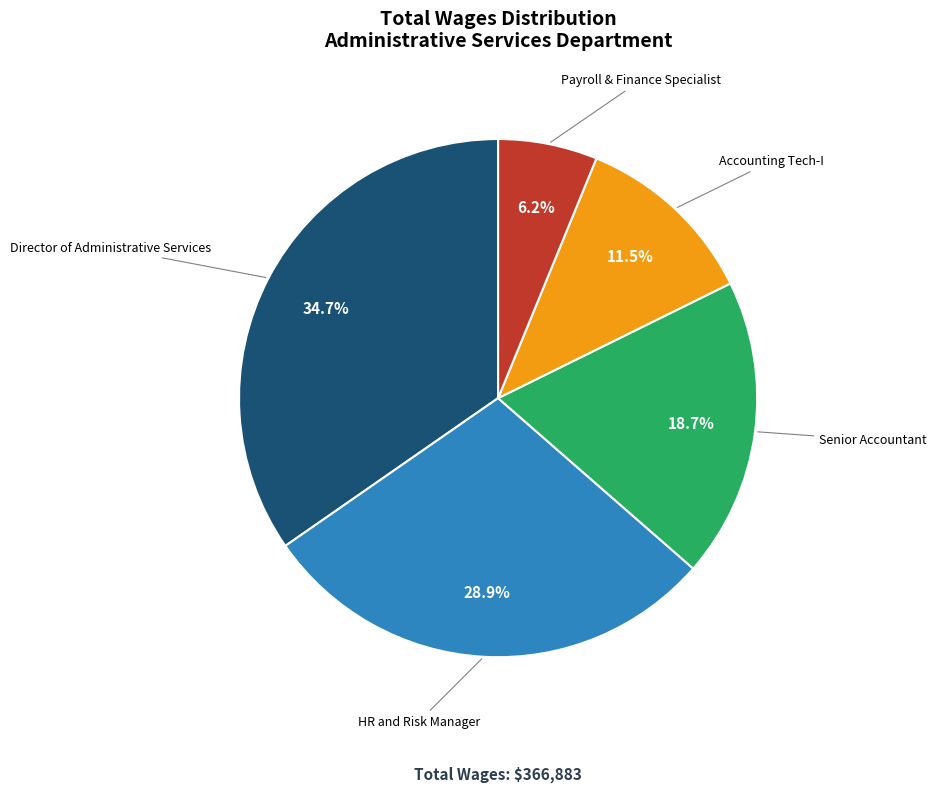

Is there any slice that represents more than half of the pie?

No